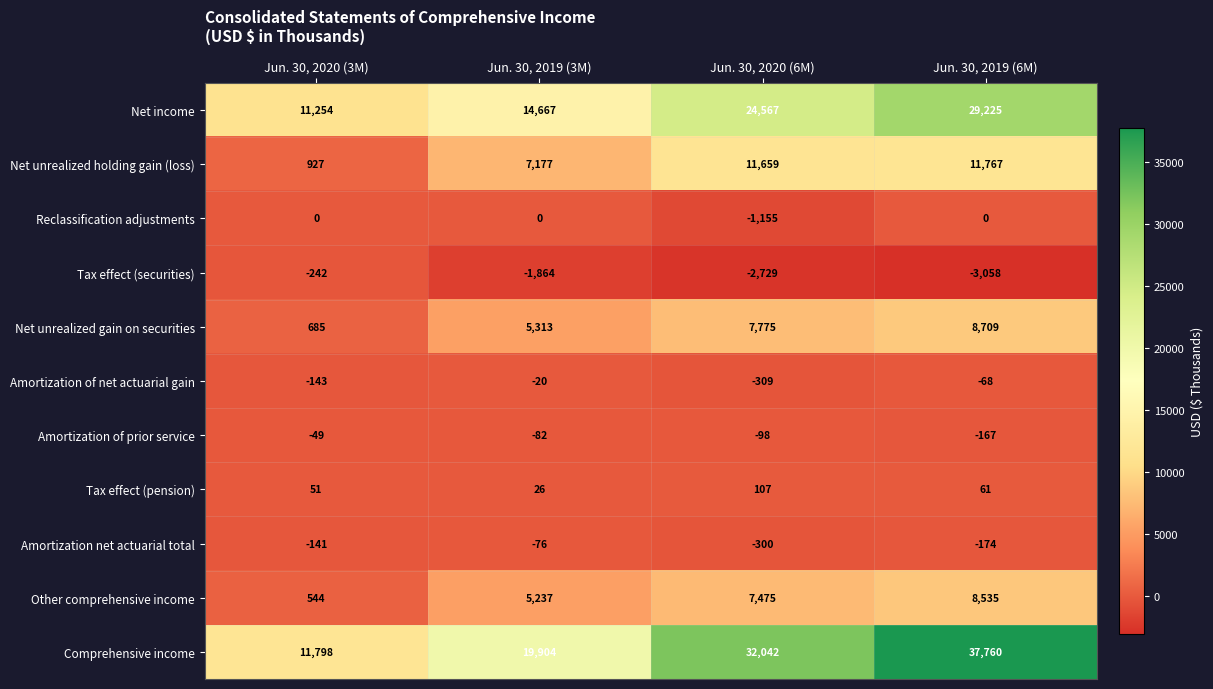

At Jun. 30, 2020 (3M), list the series in order from largest to smallest.

Comprehensive income, Net income, Net unrealized holding gain (loss), Net unrealized gain on securities, Other comprehensive income, Tax effect (pension), Reclassification adjustments, Amortization of prior service, Amortization net actuarial total, Amortization of net actuarial gain, Tax effect (securities)